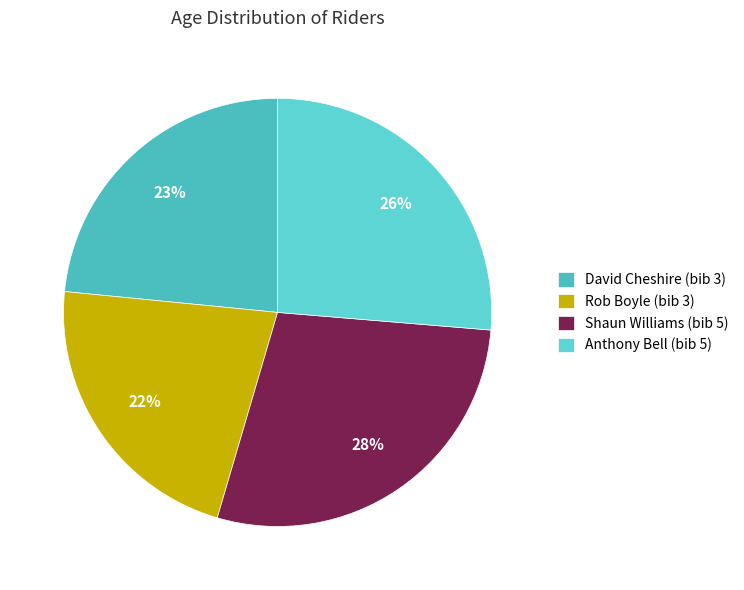

What is the total percentage of Shaun Williams (bib 5) and Rob Boyle (bib 3)?

50.2%